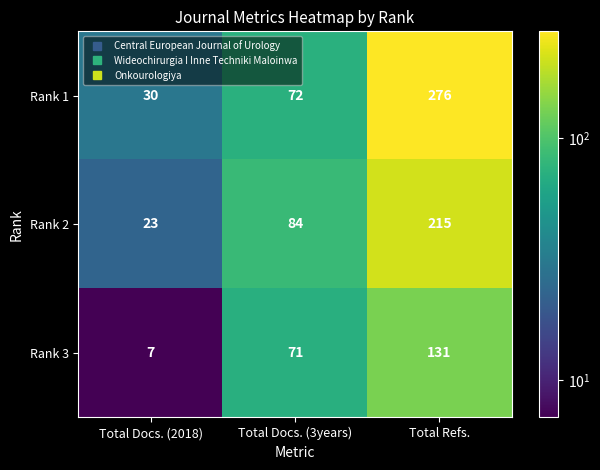

At Total Docs. (3years), list the series in order from largest to smallest.

Rank 2, Rank 1, Rank 3